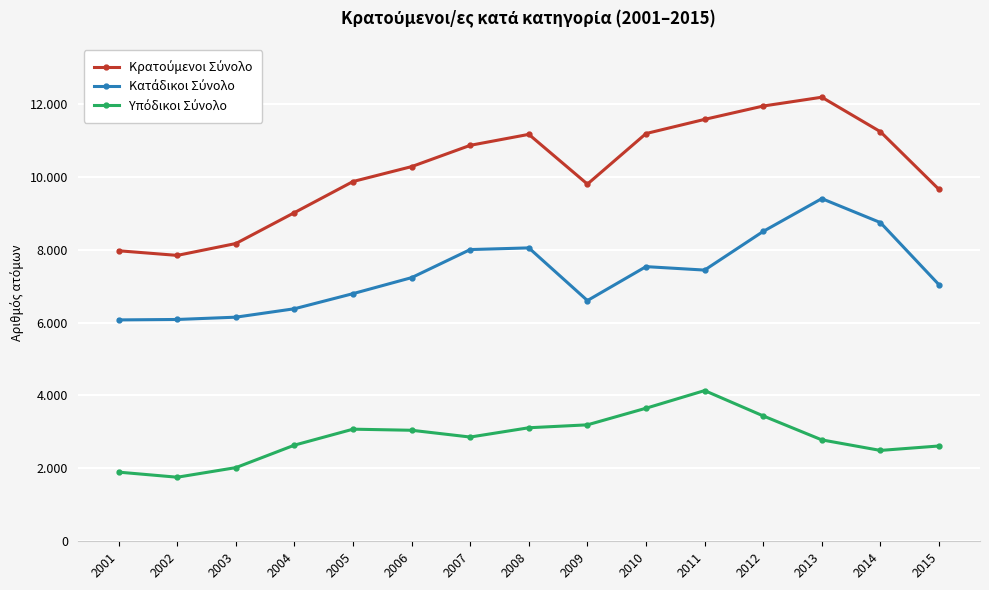

Is this an area chart (filled region under the line)?

No